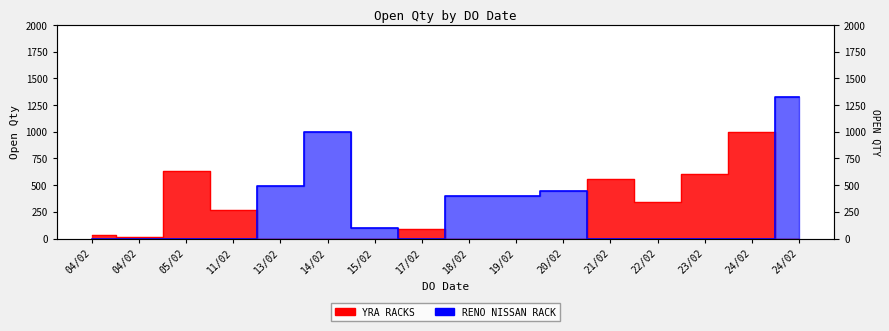

Is the value of RENO NISSAN RACK at 24/02 greater than the value of YRA RACKS at 17/02?

No